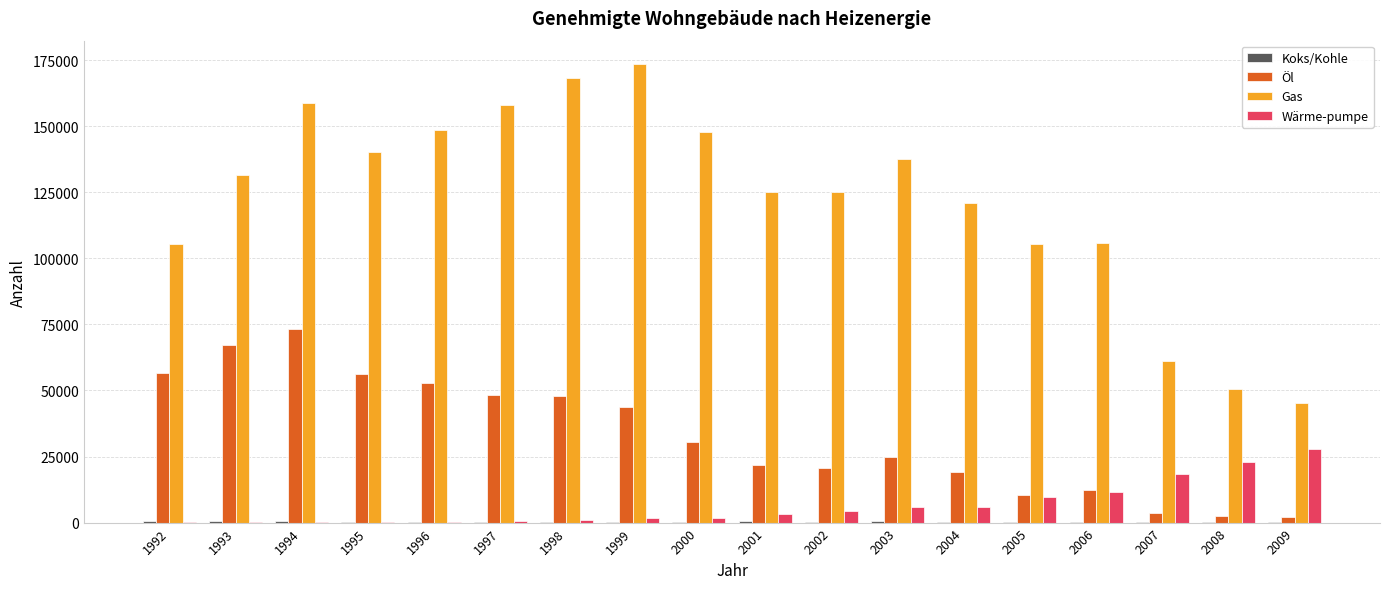

The value of Öl at 2006 is 4056. True or false?

False